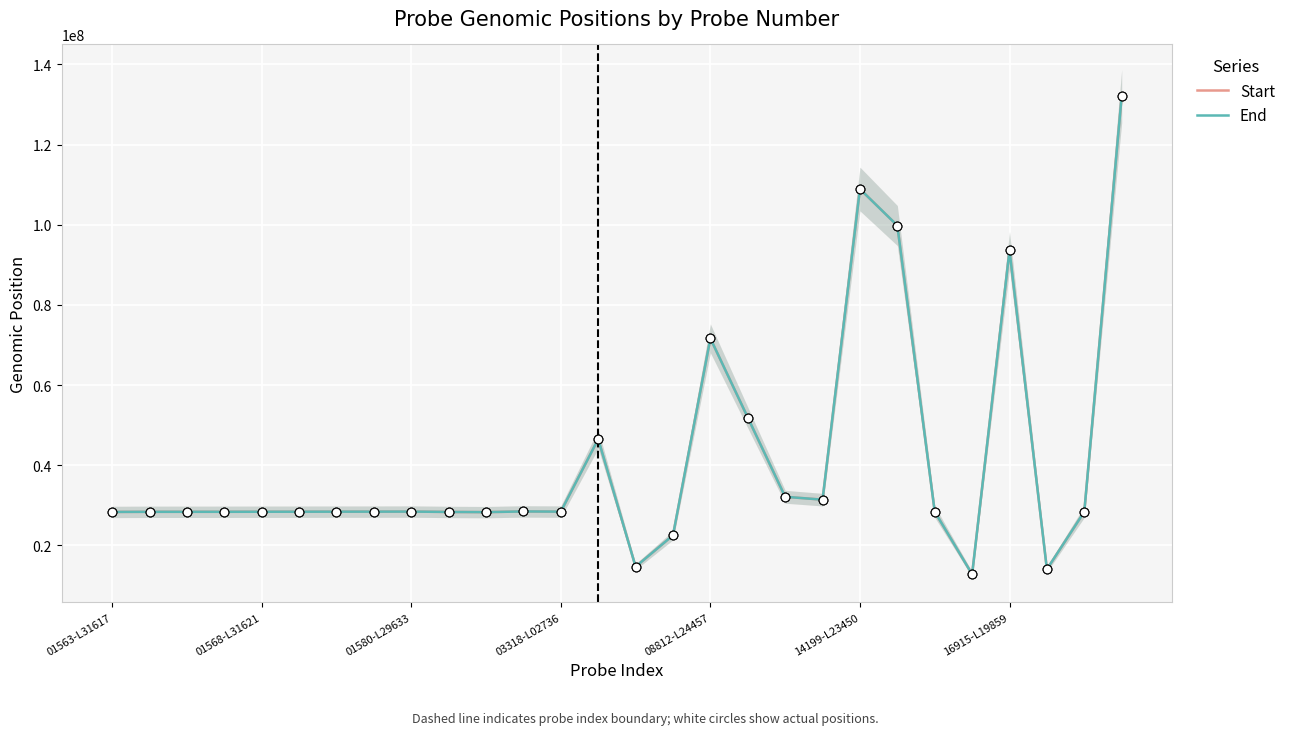

What are all the series names shown in the legend?

Start, End